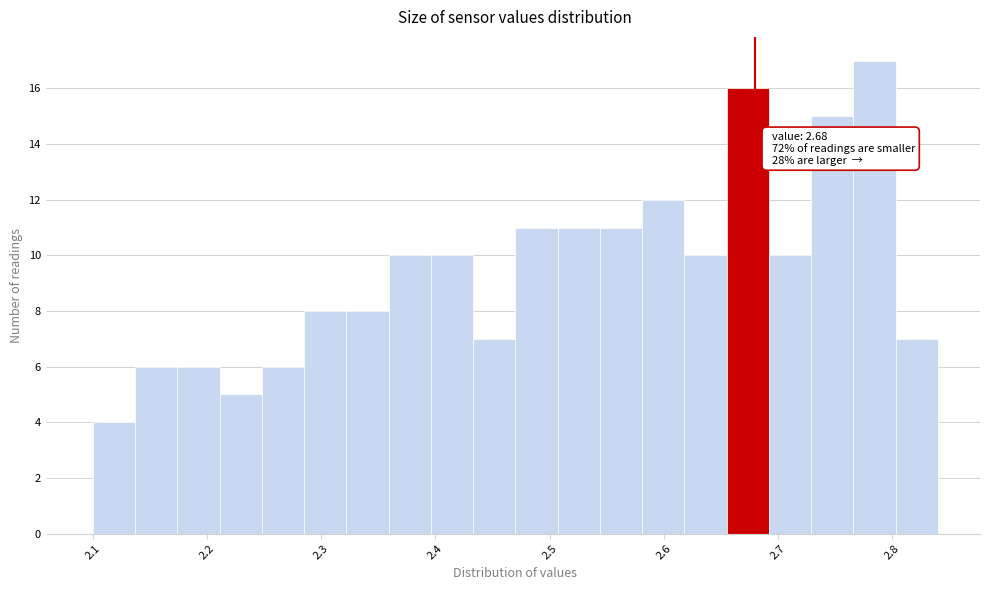

Around what value on the x-axis is the tallest bar? Give the approximate position of its centre, as read against the axis.

2.78